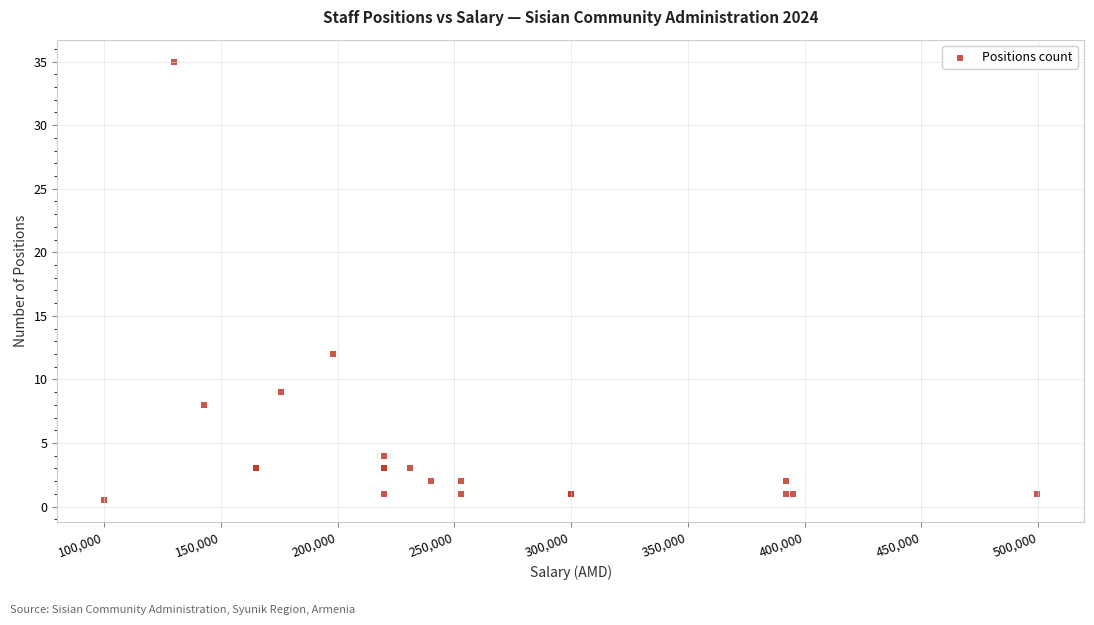

What Y value in the scatter plot is closest to 17?

12.0